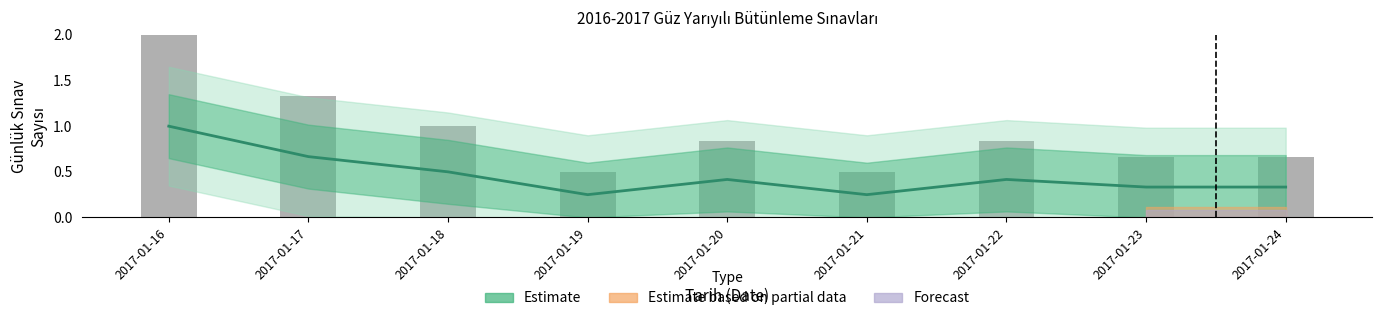

Reading left to right, transcribe all the data shown in this chart.

2017-01-16=1.0	2017-01-17=0.7	2017-01-18=0.5	2017-01-19=0.2	2017-01-20=0.4	2017-01-21=0.2	2017-01-22=0.4	2017-01-23=0.3	2017-01-24=0.3